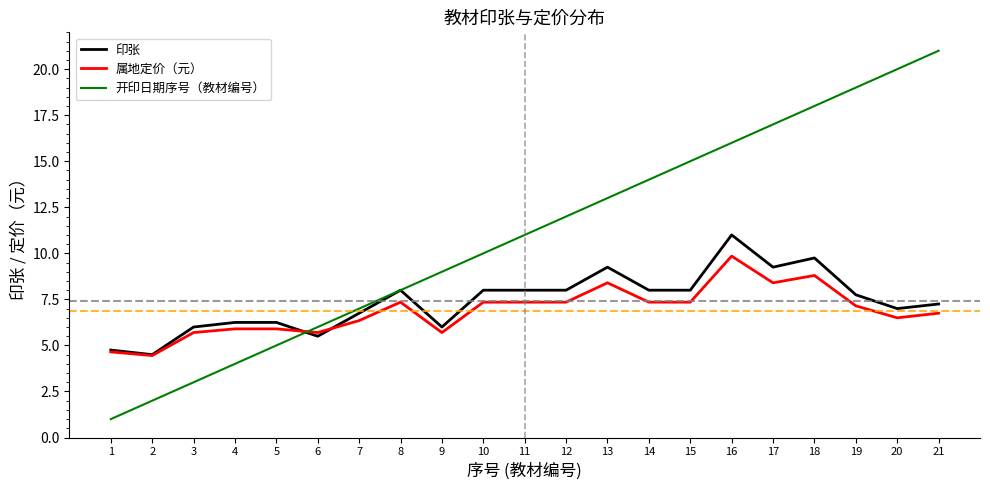

Between 1 and 10, which series saw the biggest shift?

开印日期序号（教材编号）